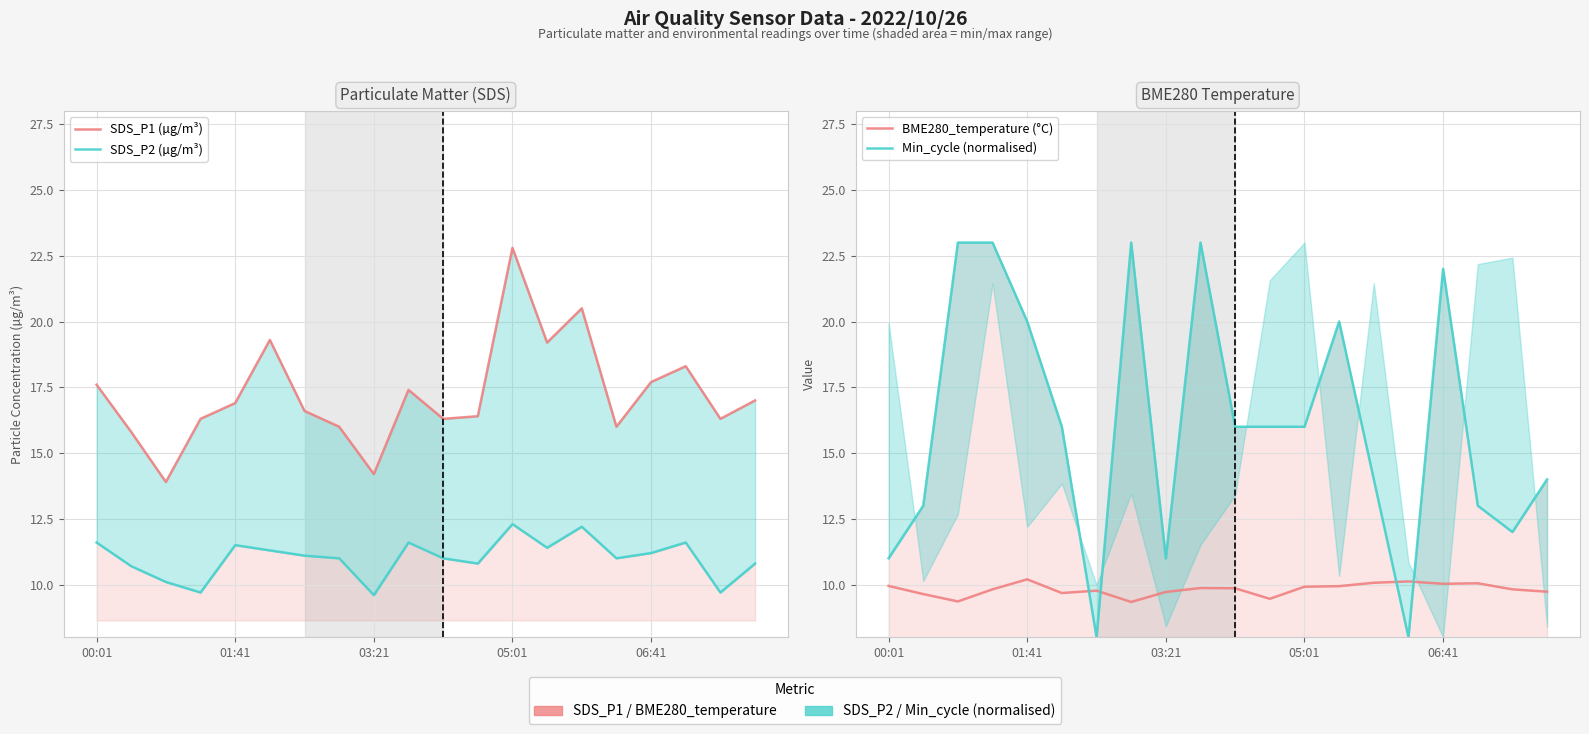

How many interior local peaks does the BME280_temperature (°C) series have?

5